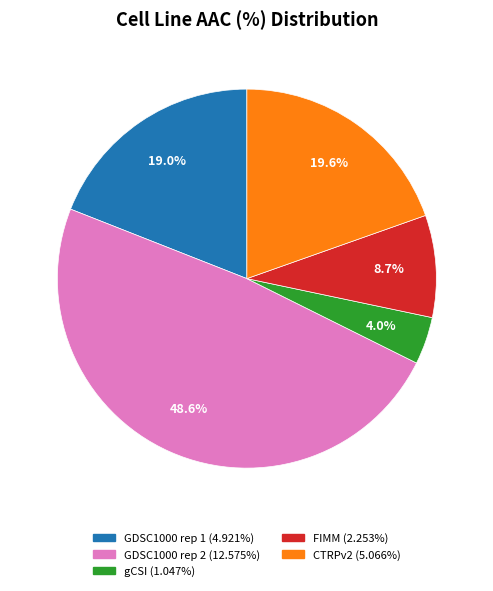

Is GDSC1000 rep 2 the majority of the pie?

No